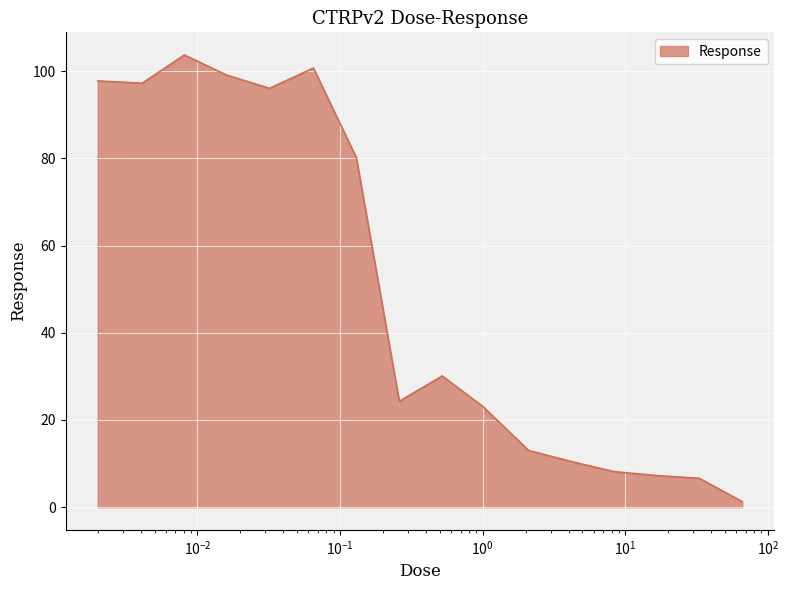

What is the maximum value shown in the chart?

103.7